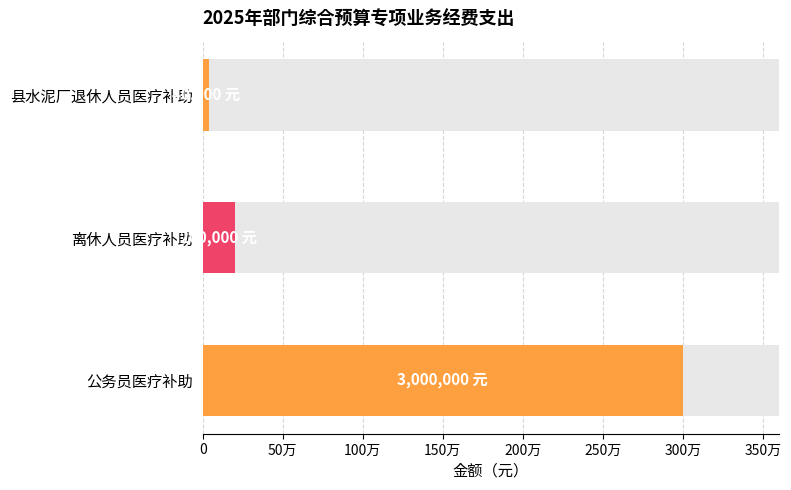

The chart shows a value of 66364 at 县水泥厂退休人员医疗补助. True or false?

False